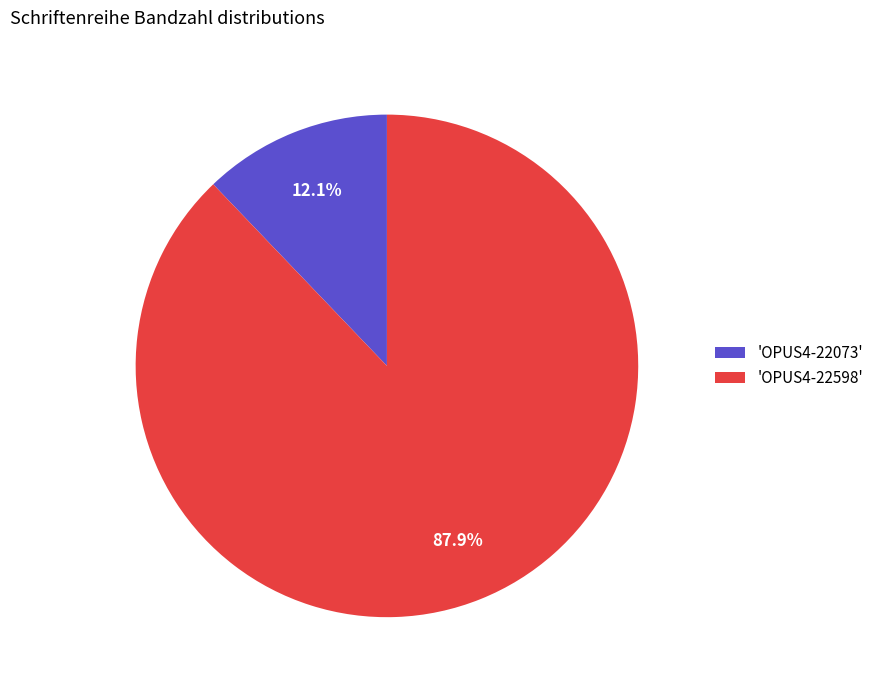

Rank the categories by value from highest to lowest.

'OPUS4-22598', 'OPUS4-22073'